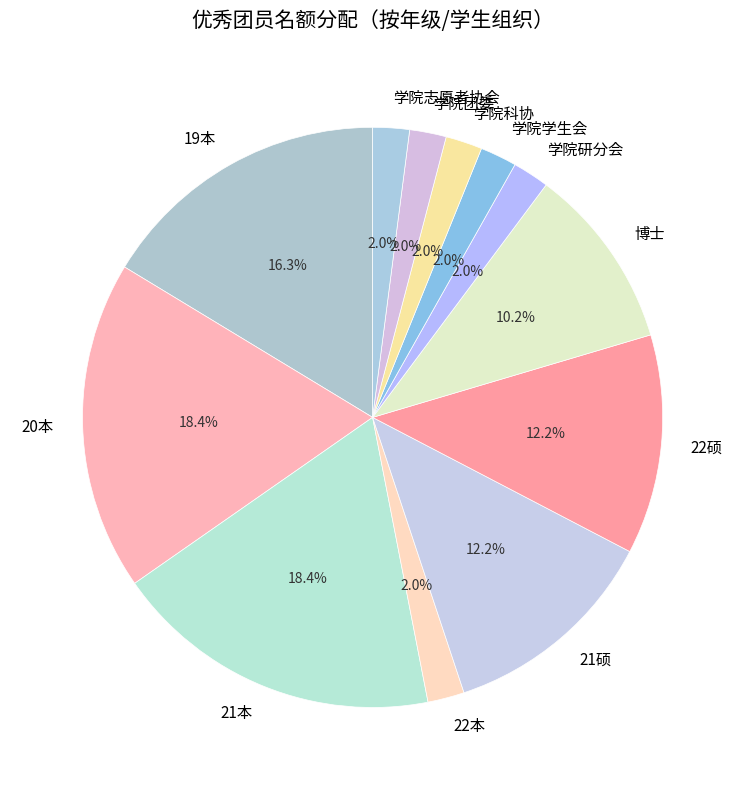

How many segments does this pie chart have?

12